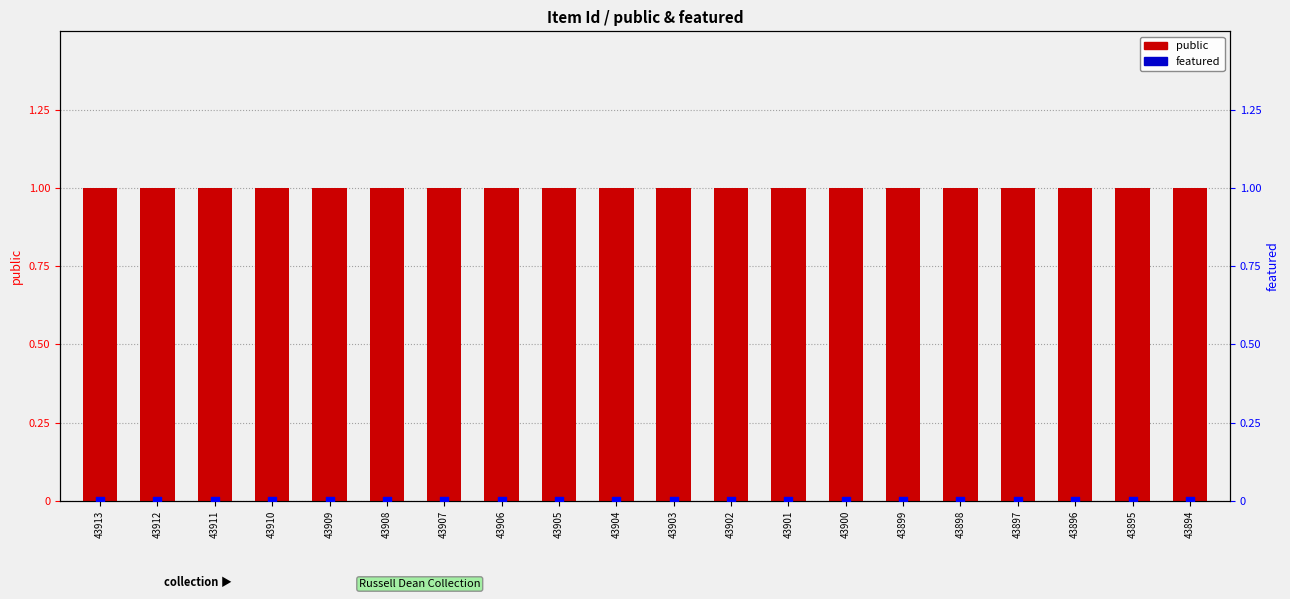

Which series reaches the maximum Y coordinate?

public